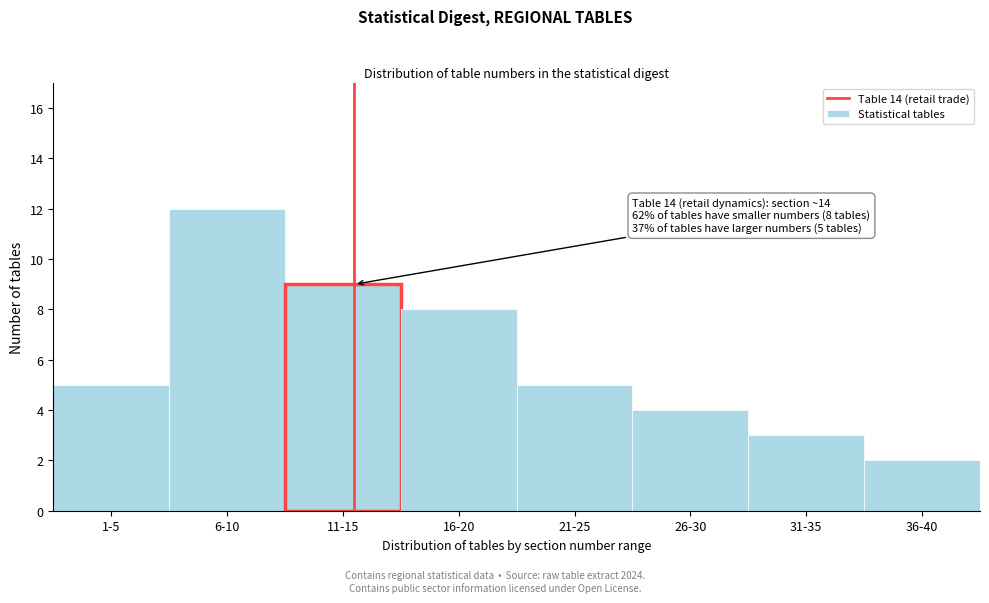

Reading right to left, transcribe all the data shown in this chart.

2	3	4	5	8	9	12	5